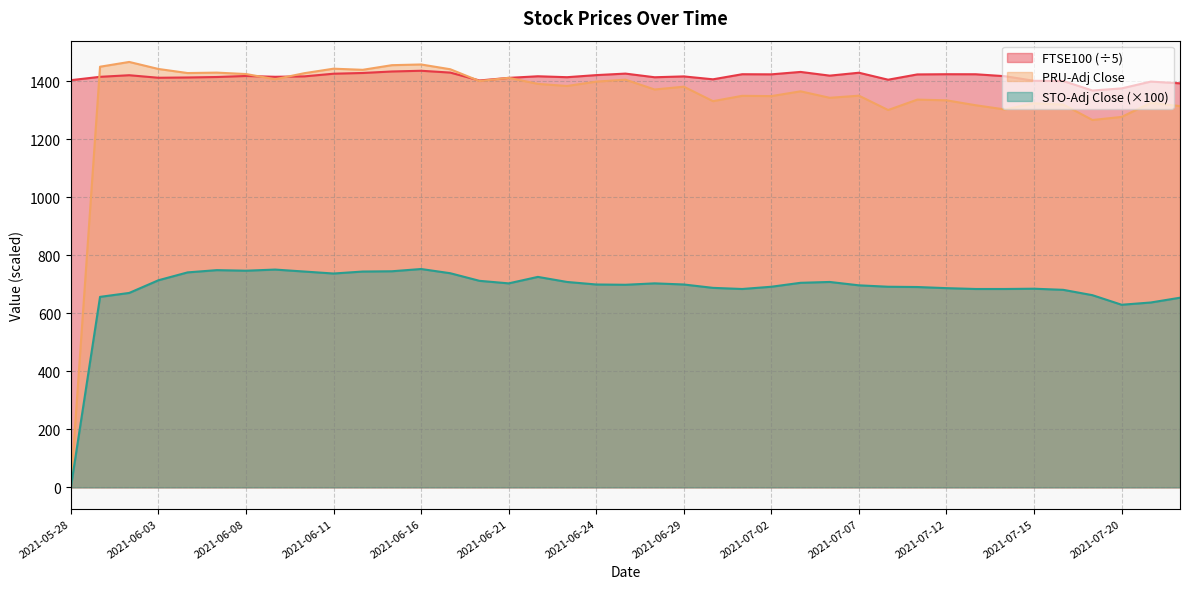

Where is the first local minimum for STO-Adj Close?

2021-06-08